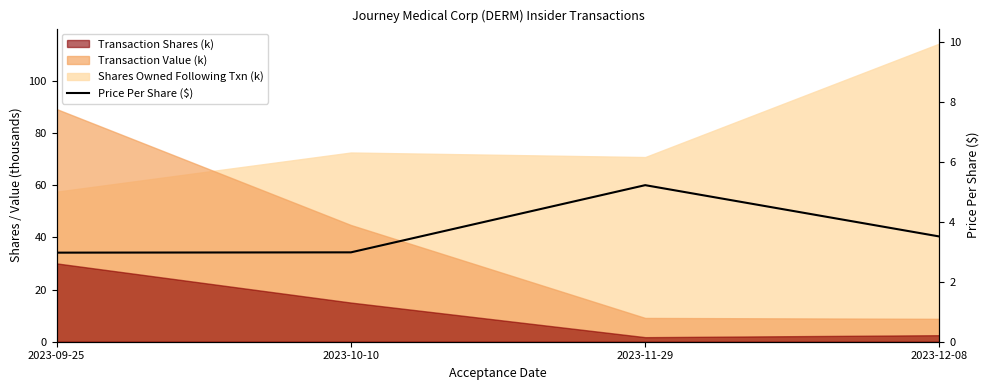

How many lines are shown in the chart?

1